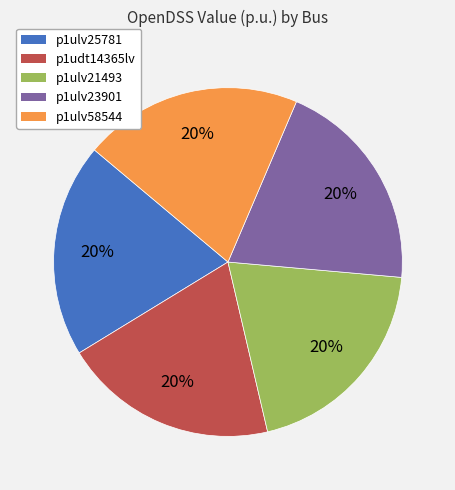

Is p1ulv21493 the majority of the pie?

No